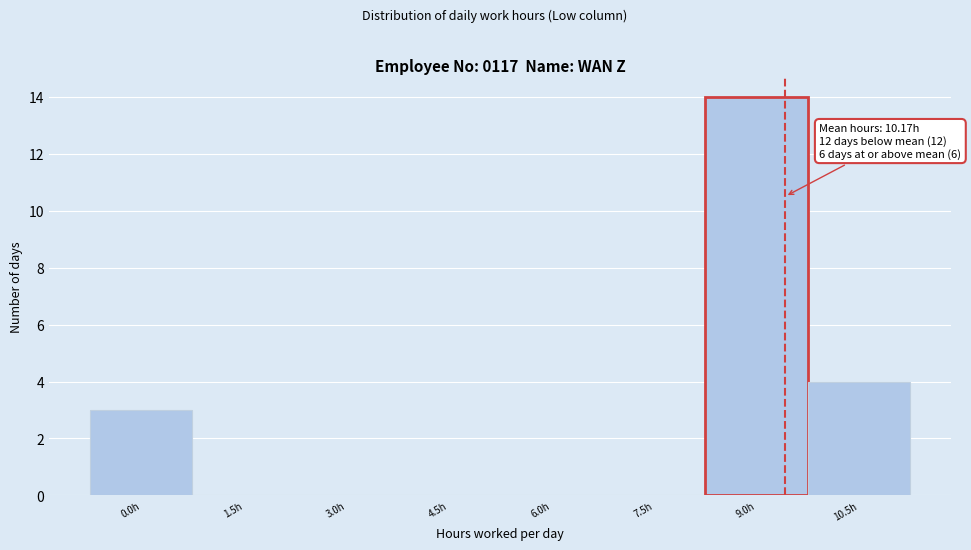

Reading left to right, extract all data points from this chart.

0.0h=3	1.5h=0	3.0h=0	4.5h=0	6.0h=0	7.5h=0	9.0h=14	10.5h=4